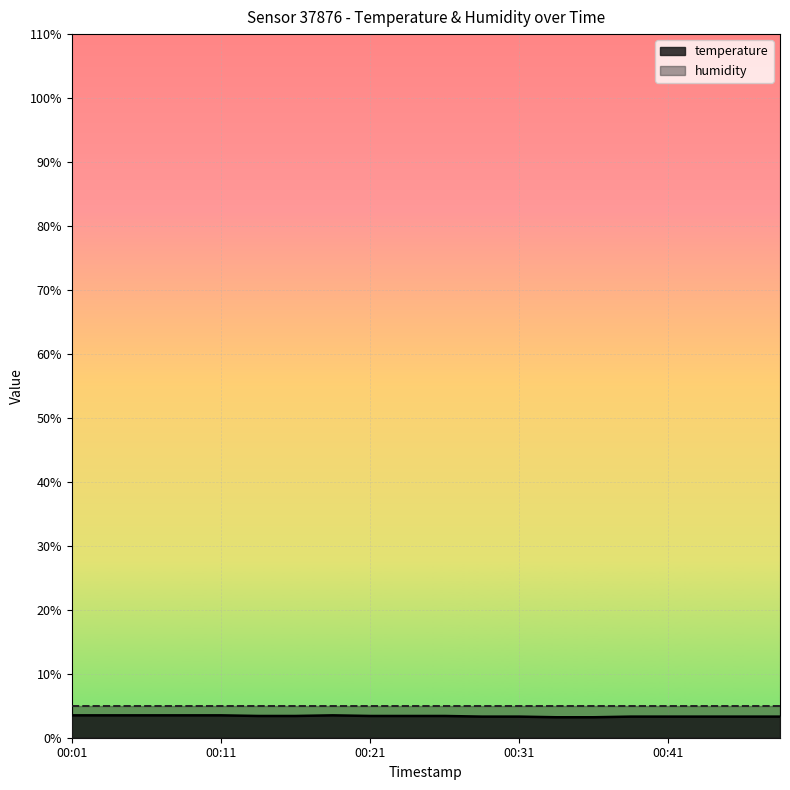

True or false: the data has more than 1 interior local peaks.

False